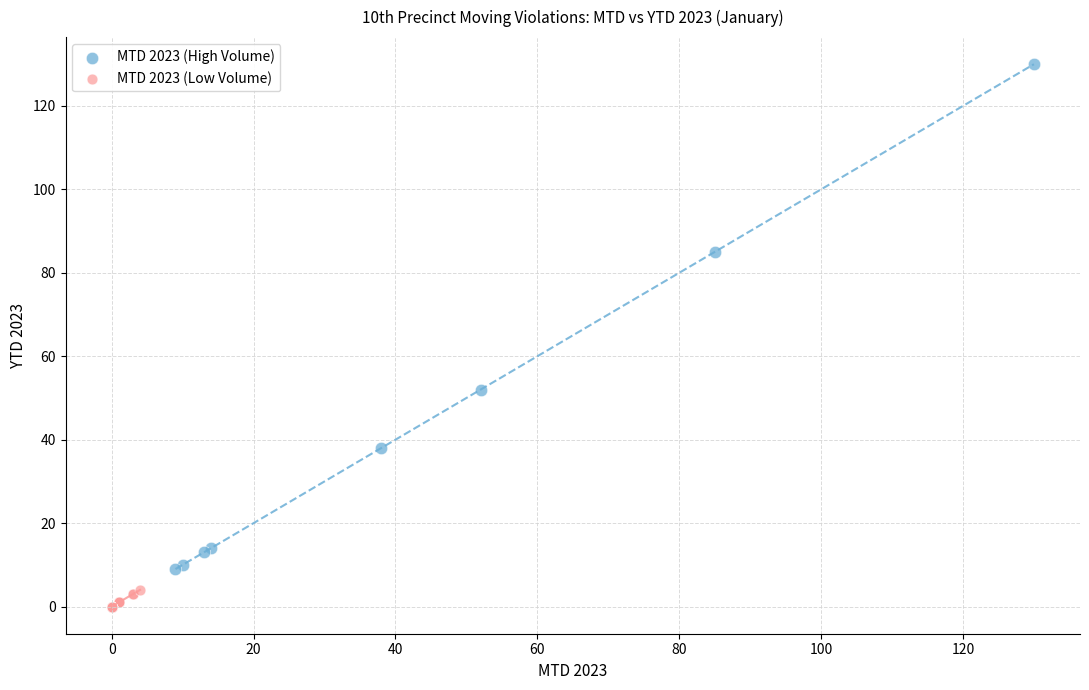

Which series contains the lowest Y value?

MTD 2023 (Low Volume)